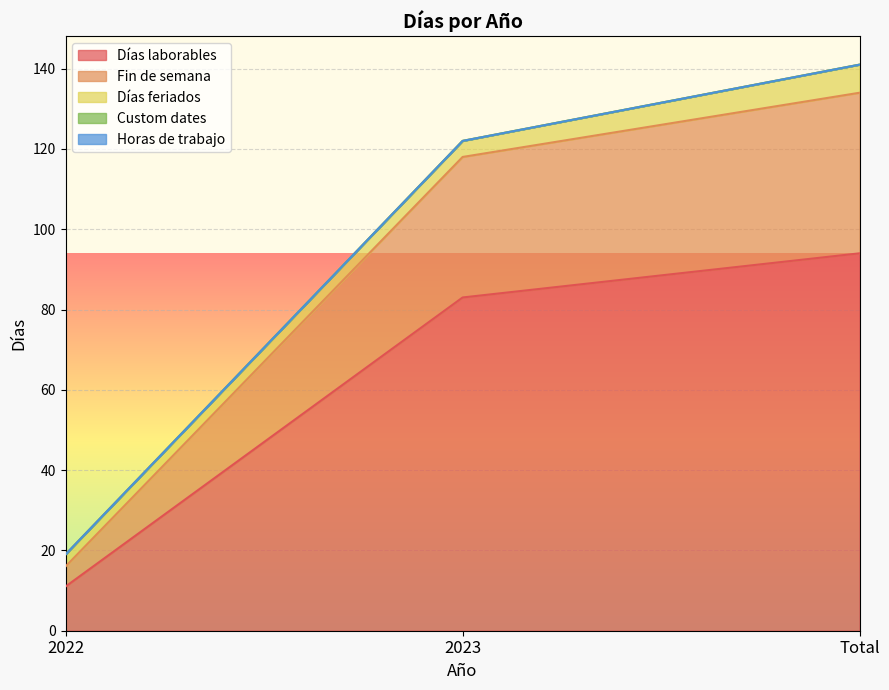

What is the total value across all series at Total?

141